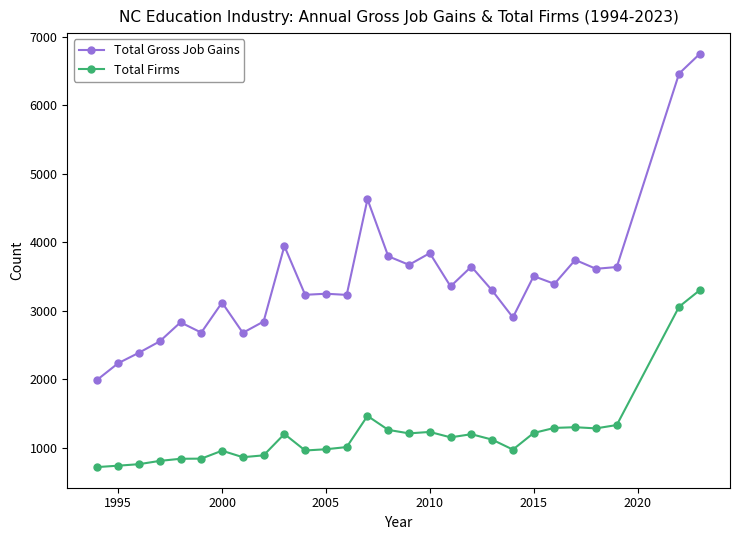

List the series in order of their overall mean, lowest first.

Total Firms, Total Gross Job Gains